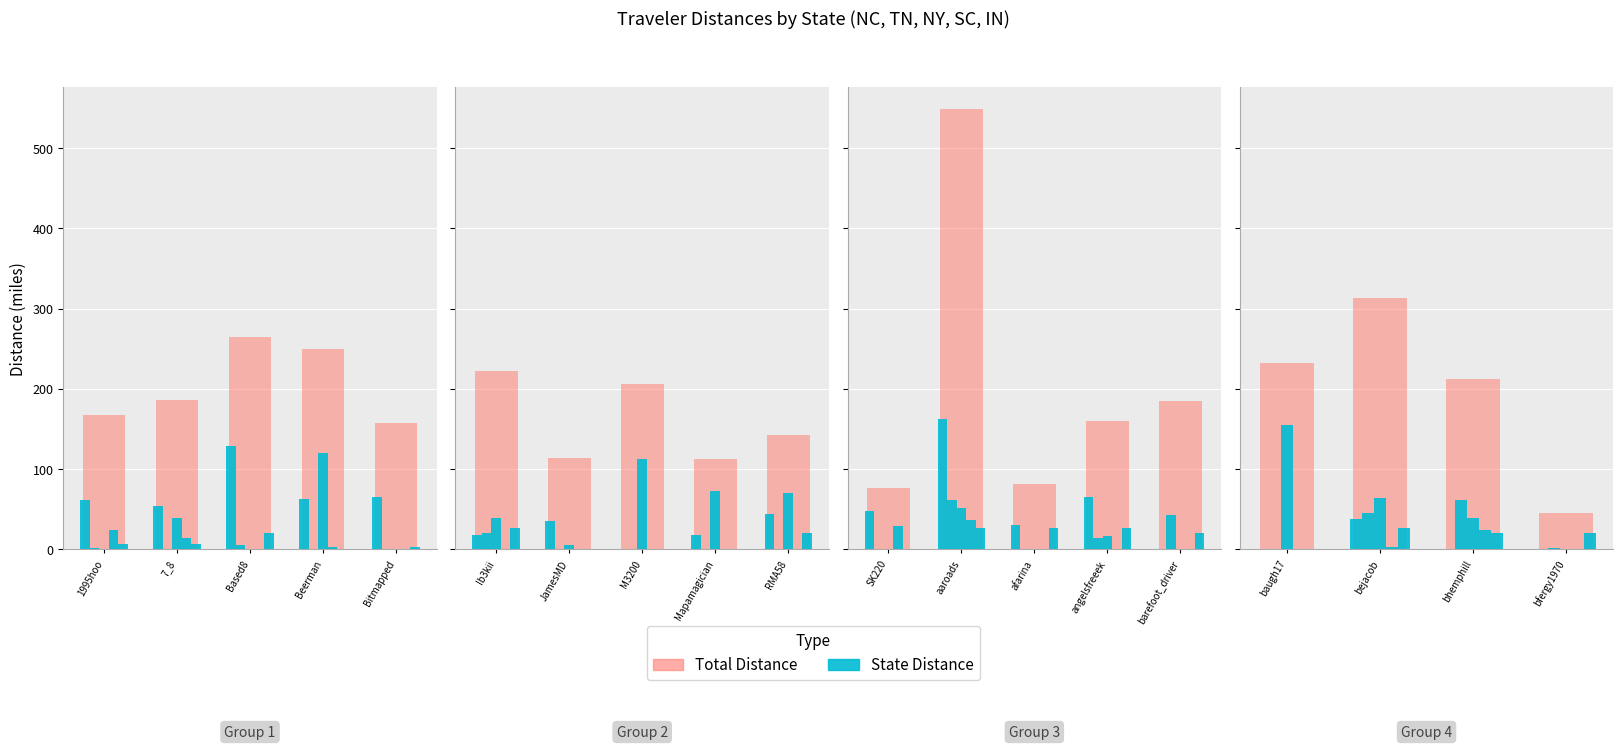

What is the difference between the maximum and minimum values?

74.3